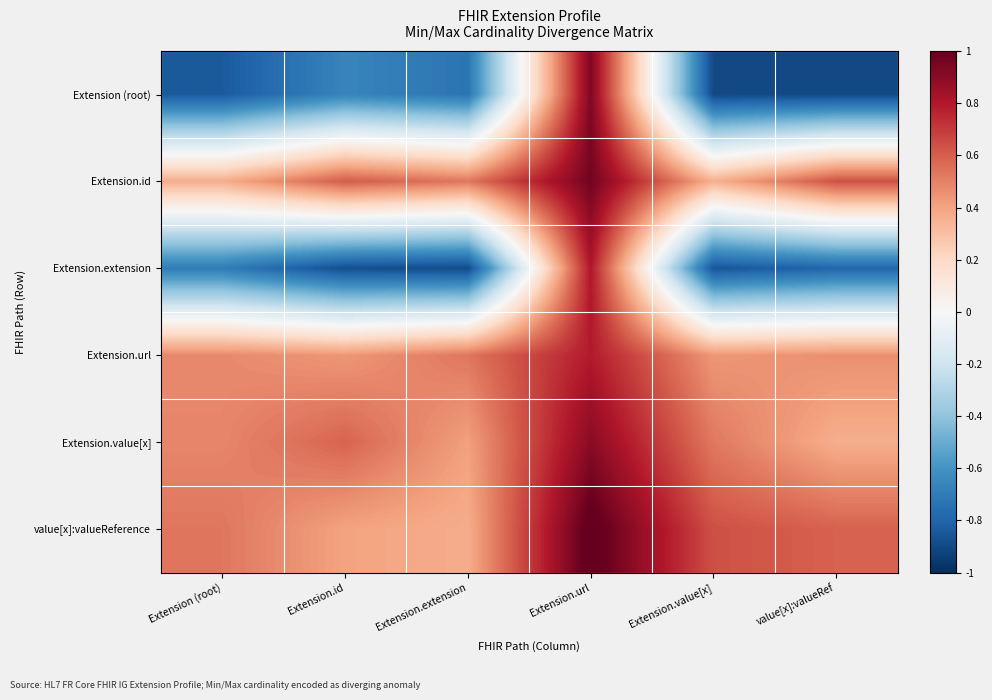

List the series in order of their peak value, lowest first.

Extension.url, Extension.extension, Extension.value[x], Extension (root), Extension.id, value[x]:valueReference